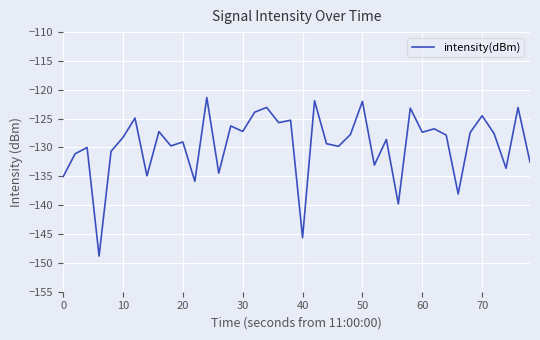

What is the maximum value shown in the chart?

-121.3